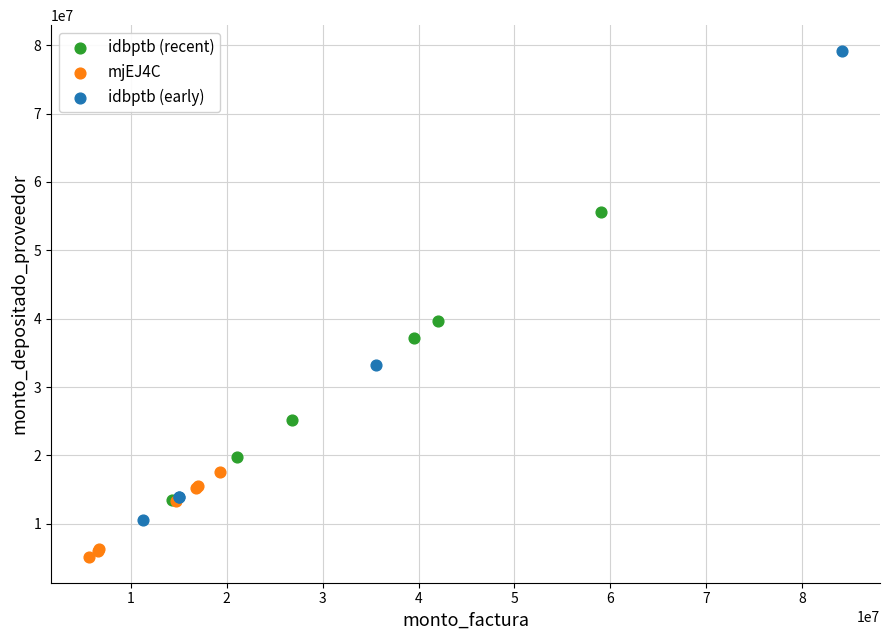

Which series has the largest Y range (max minus min)?

idbptb (early)